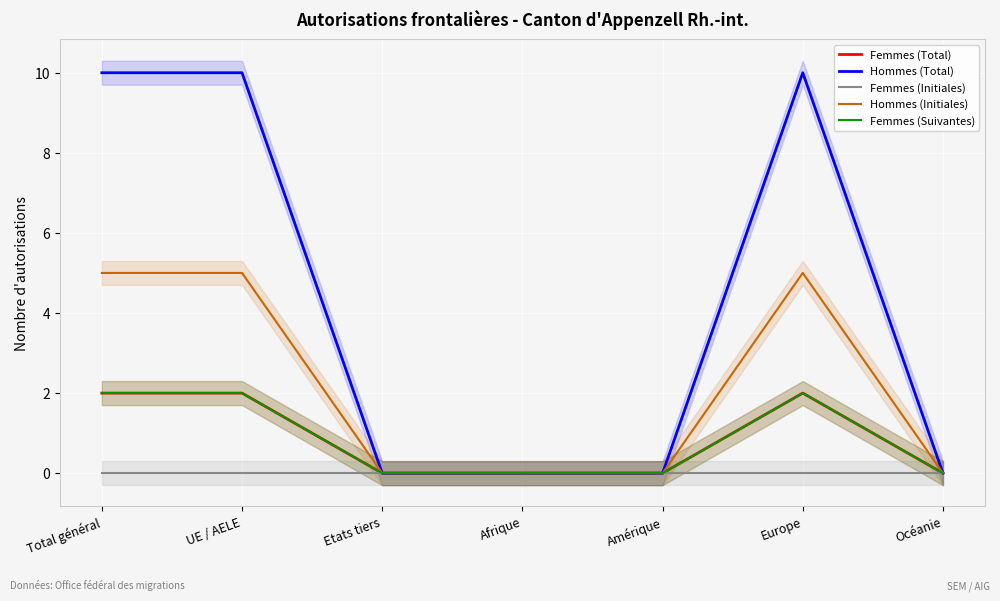

Which category has the highest value in the Femmes (Suivantes) series?

Total général